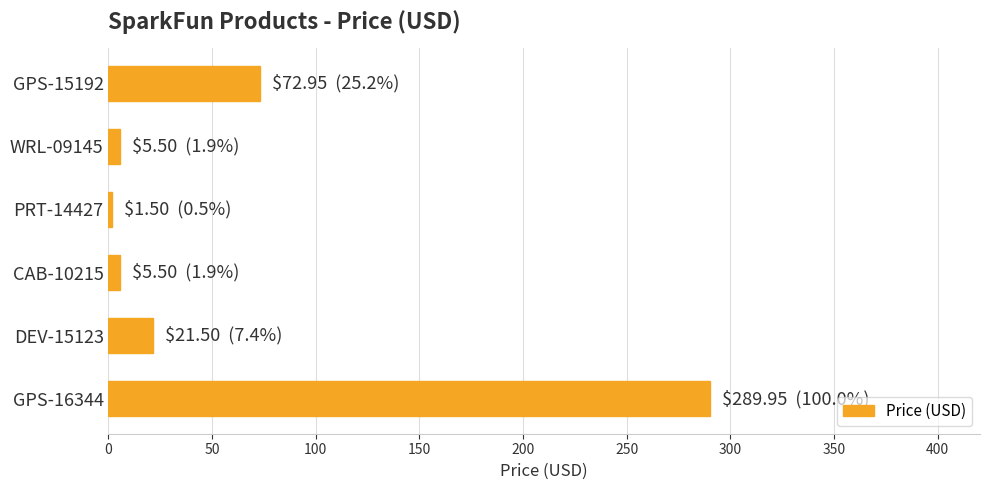

Does the chart contain stacked bars?

No